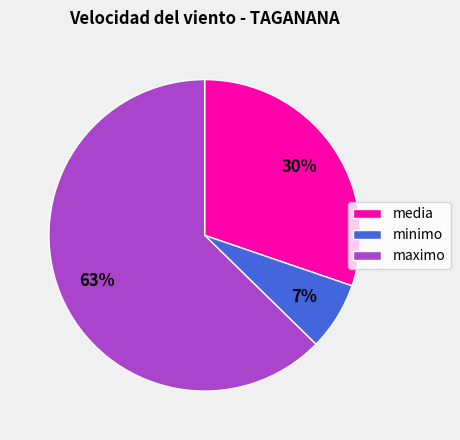

Count the number of slices in the pie.

3